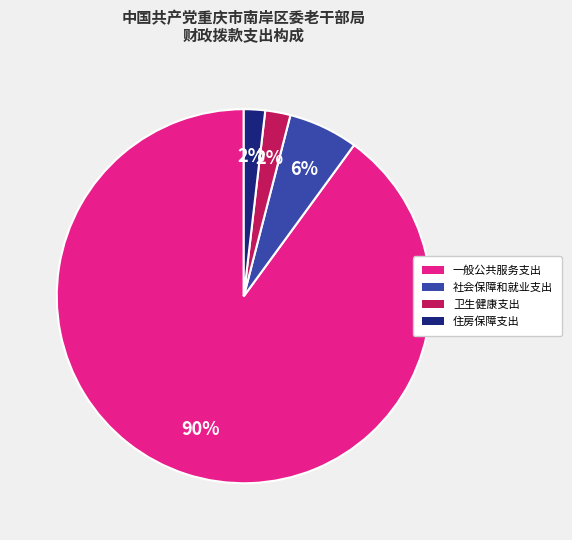

Between 一般公共服务支出 and 卫生健康支出, which is larger?

一般公共服务支出